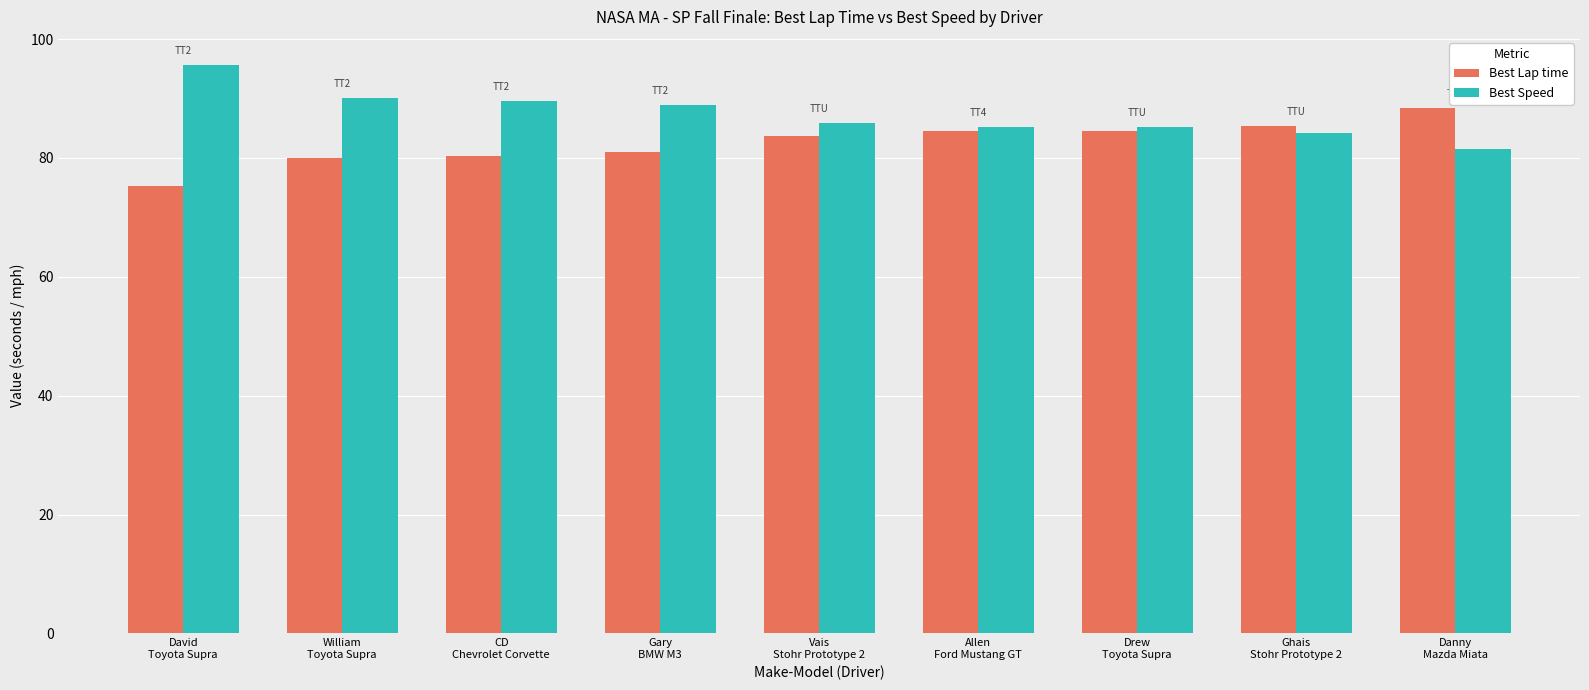

What is the label of the 7th bar from the left?

Drew
Toyota Supra